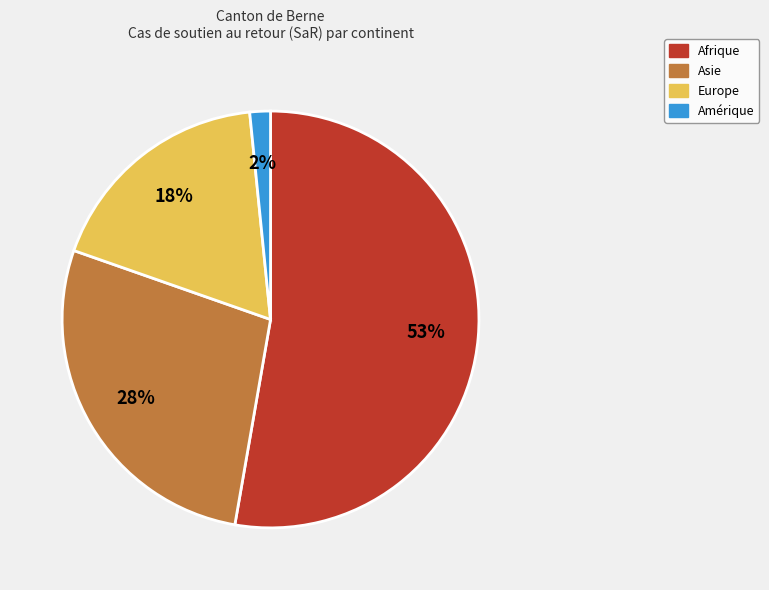

Do Asie and Amérique together represent more than half of the pie?

No